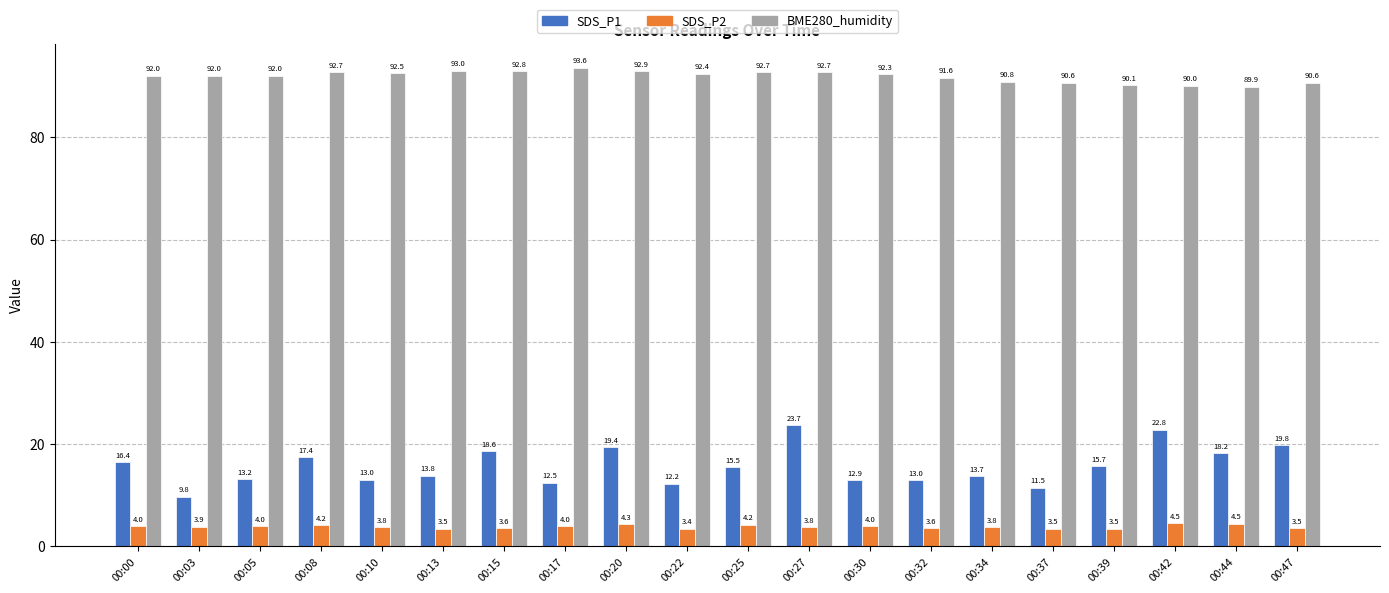

Which series has the widest spread of values?

SDS_P1